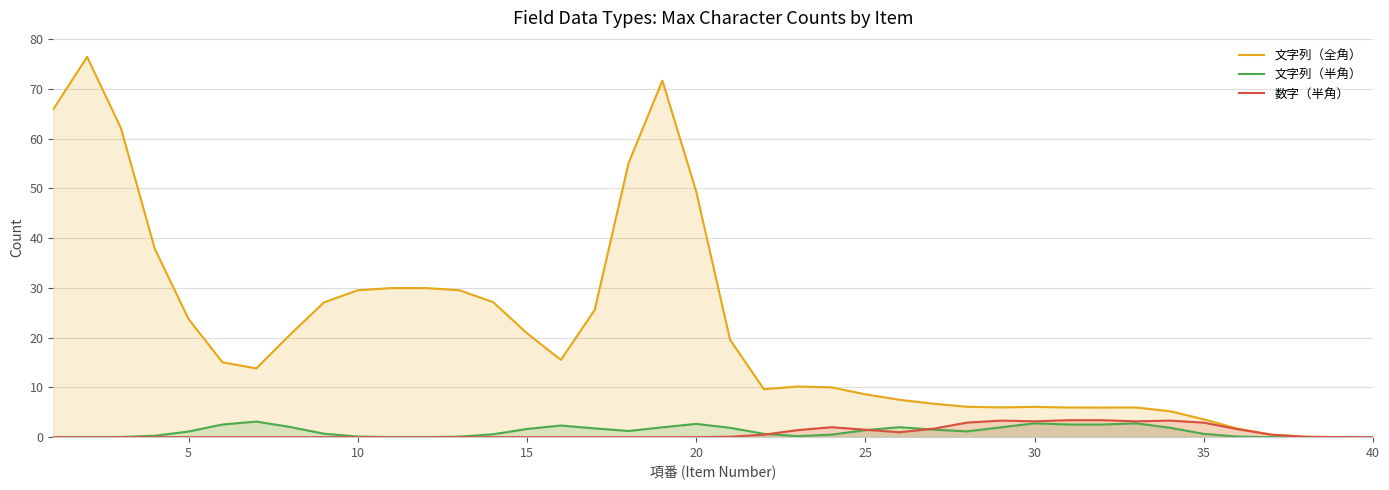

The 数字（半角） series shows 0.0 at 15. True or false?

True